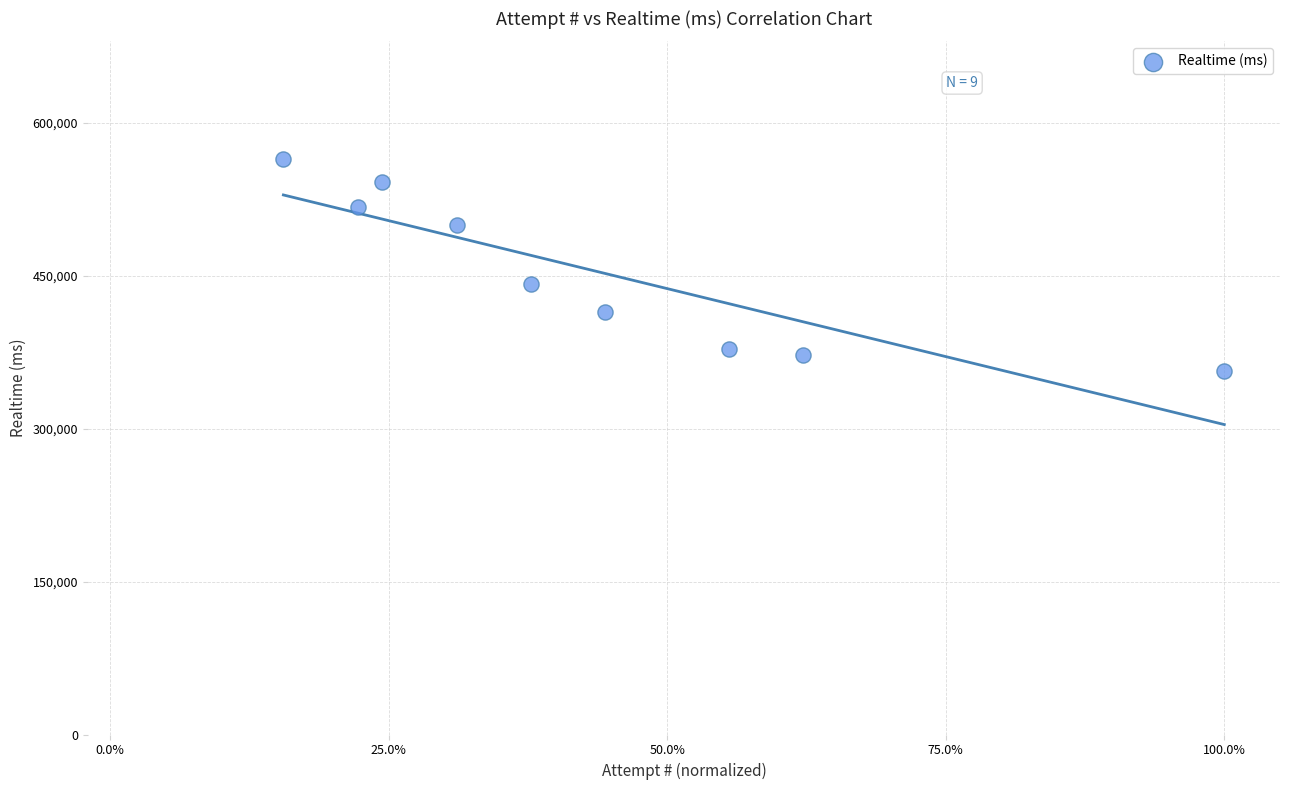

What Y value in the scatter plot is closest to 460479?

442442